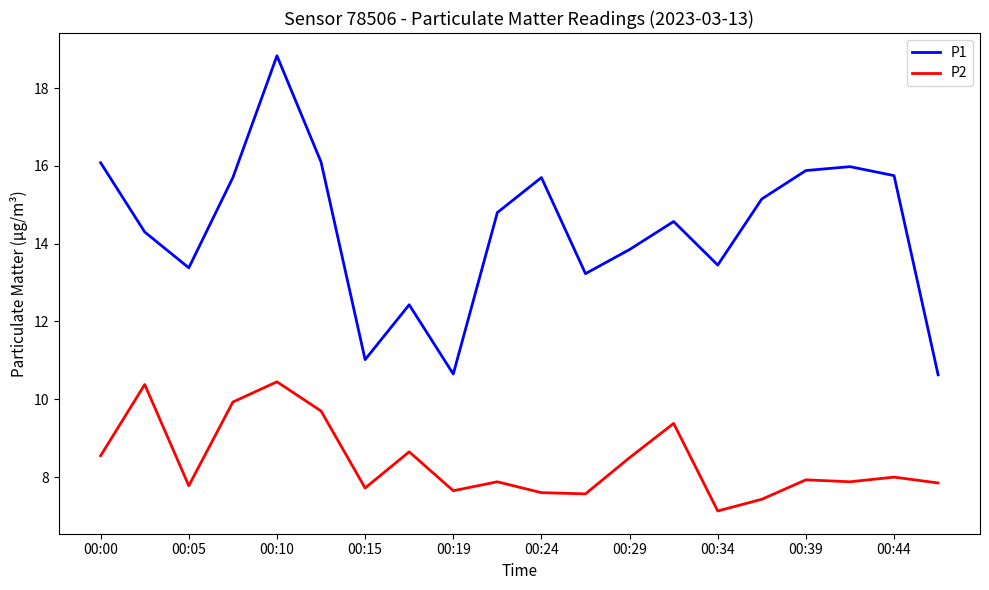

True or false: P1 and P2 cross at least once.

False